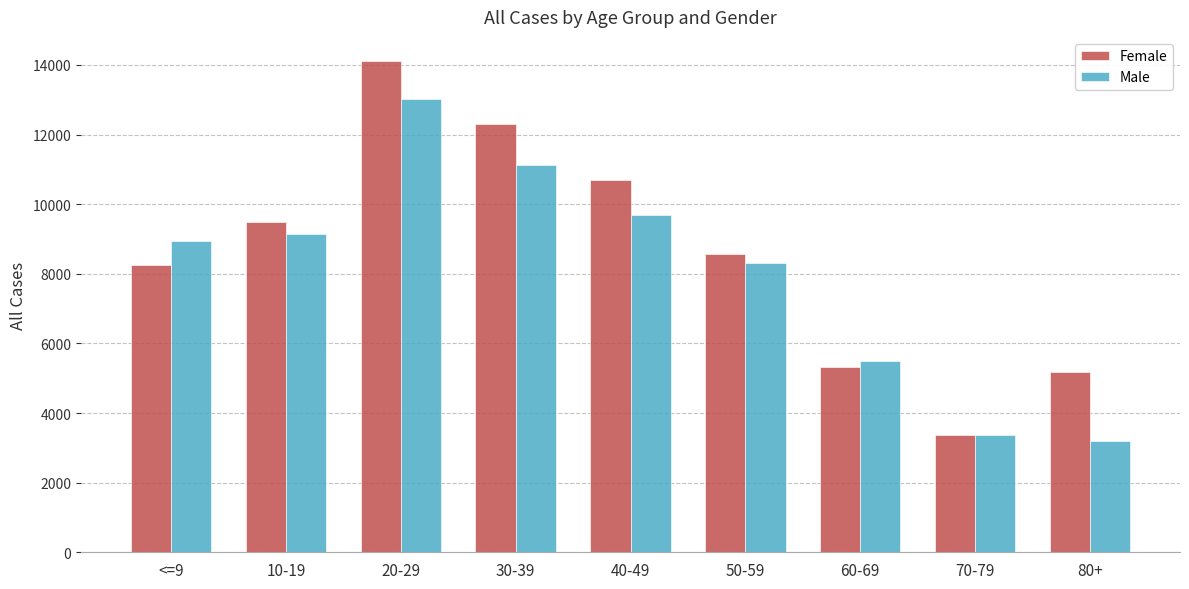

Which series changed the most between 30-39 and 60-69?

Female